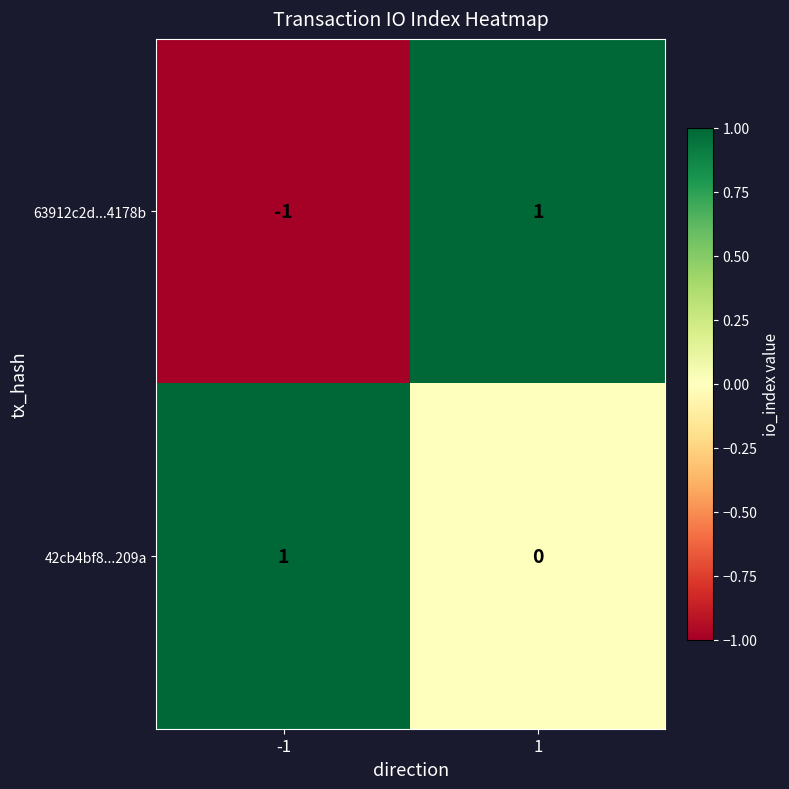

Which series has the widest spread of values?

63912c2d...4178b